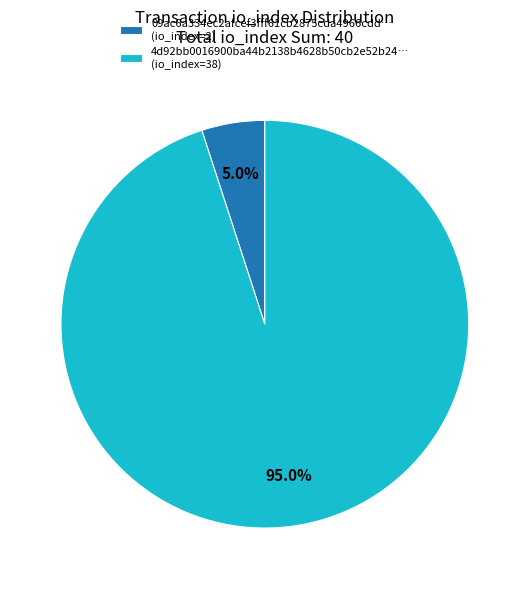

What is the ratio of the value at 4d92bb0016900ba44b2138b4628b50cb2e52b24… (io_index=38) to the value at 09ac6a334ec2afcef3fff61cb2875cda4966cdd… (io_index=2)?

19.0